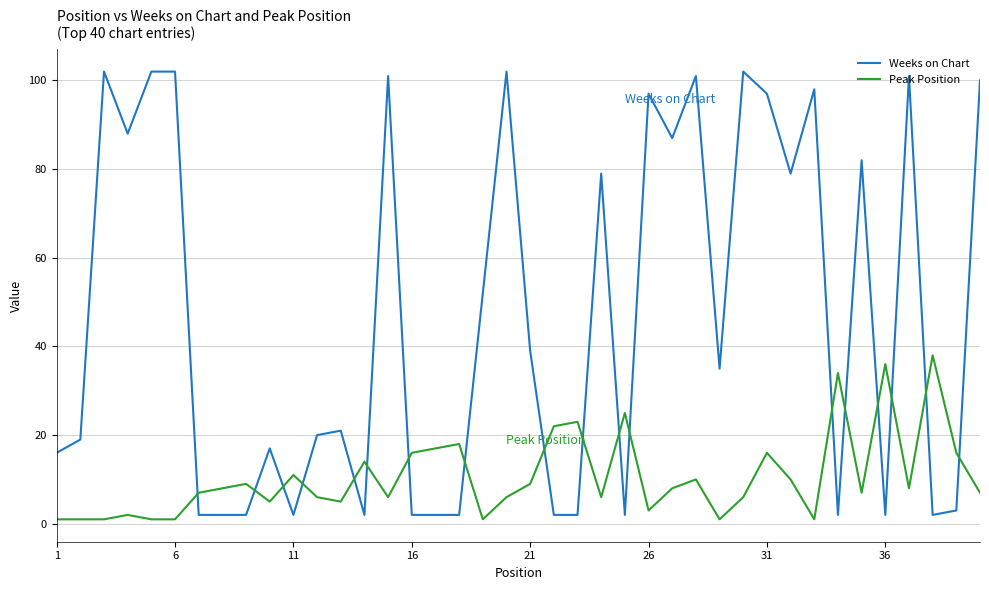

Rank the series by their maximum value, from lowest to highest.

Peak Position, Weeks on Chart